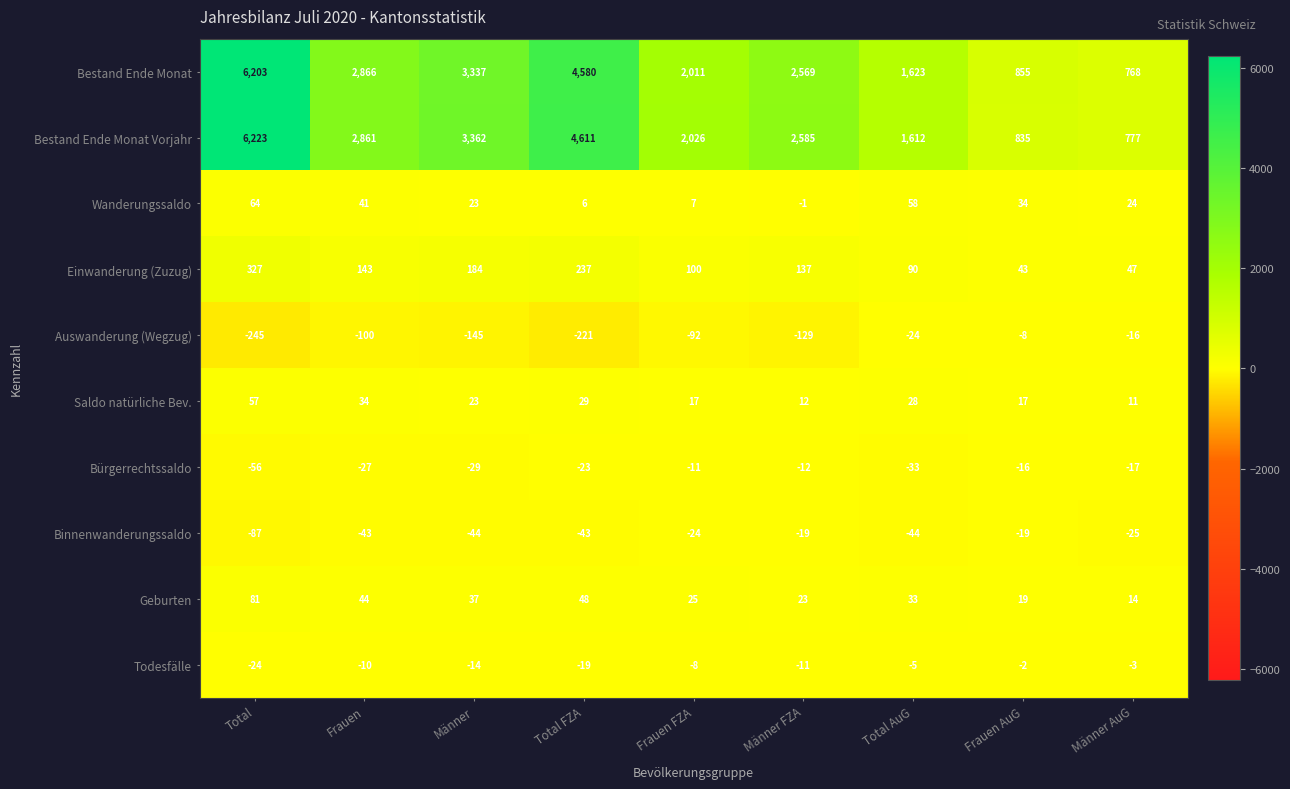

What is the sum of the Bestand Ende Monat Vorjahr values at Männer FZA and Männer?

5947